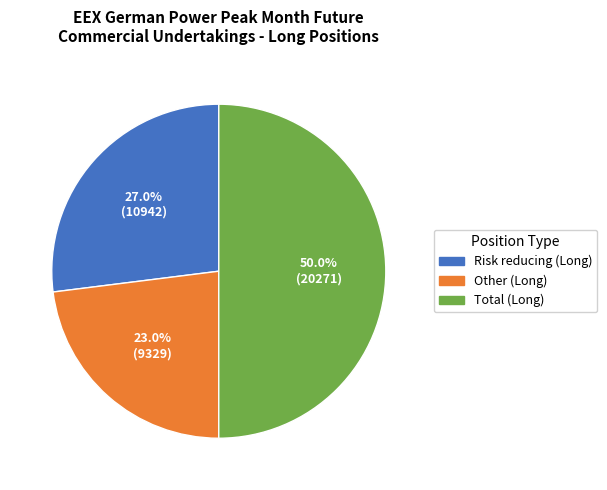

Rank the categories by value from highest to lowest.

Total (Long), Risk reducing (Long), Other (Long)